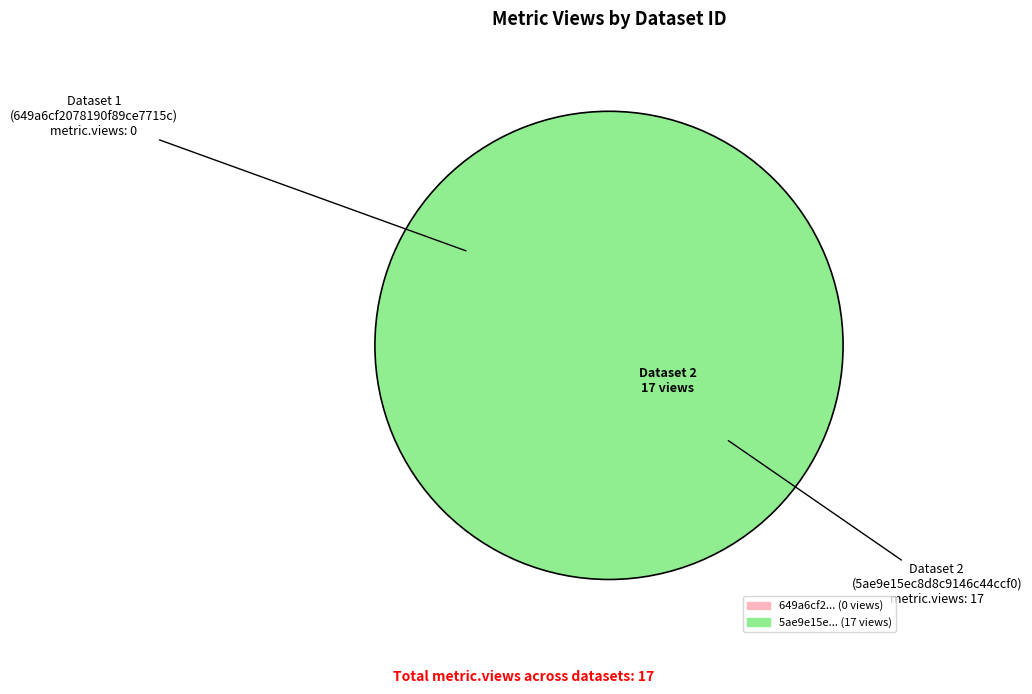

Which has a higher value, 5ae9e15ec8d8c9146c44ccf0 or 649a6cf2078190f89ce7715c?

5ae9e15ec8d8c9146c44ccf0